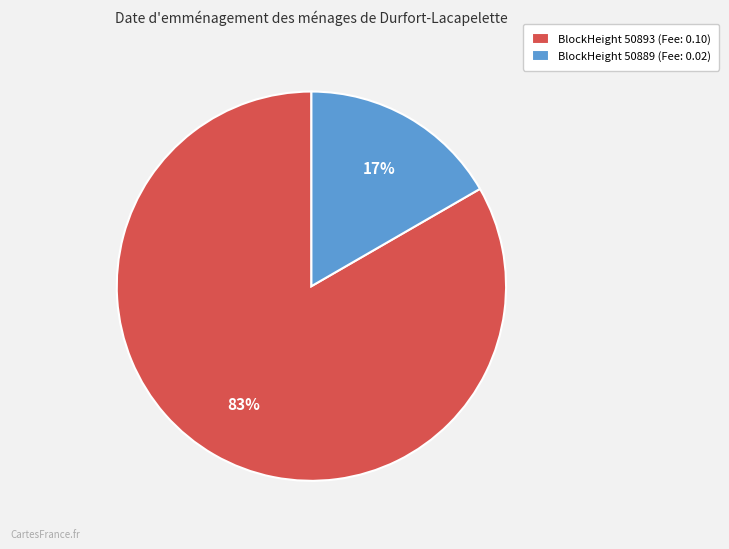

To the nearest percent, what is the combined percentage of BlockHeight 50889 (Fee: 0.02) and BlockHeight 50893 (Fee: 0.10)?

100%